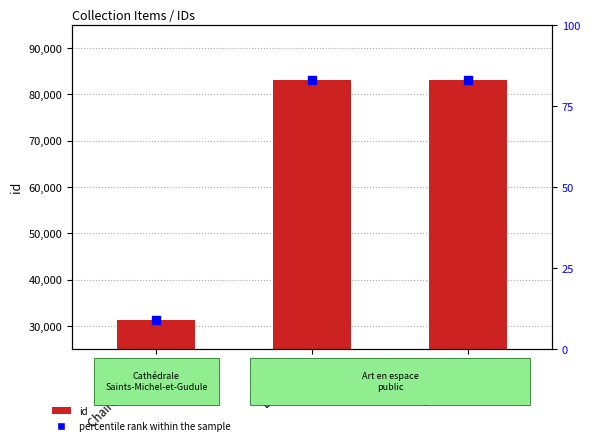

Which series contains the highest Y value?

id